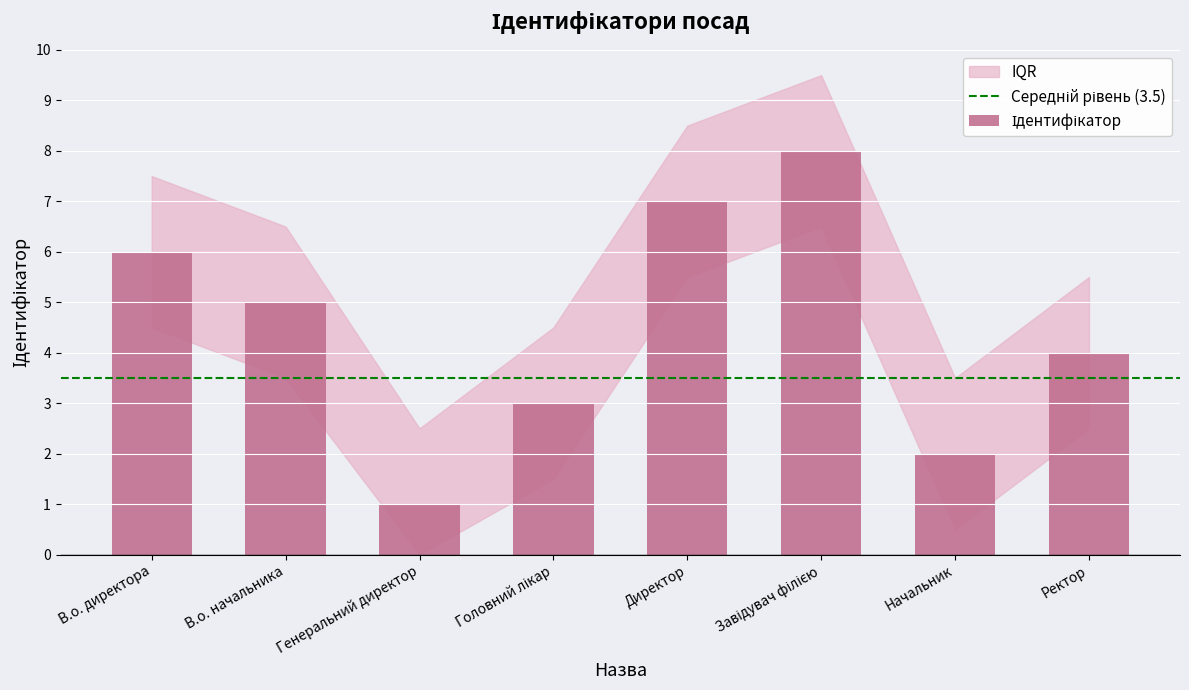

What is the sum of the values at В.о. начальника and В.о. директора?

11